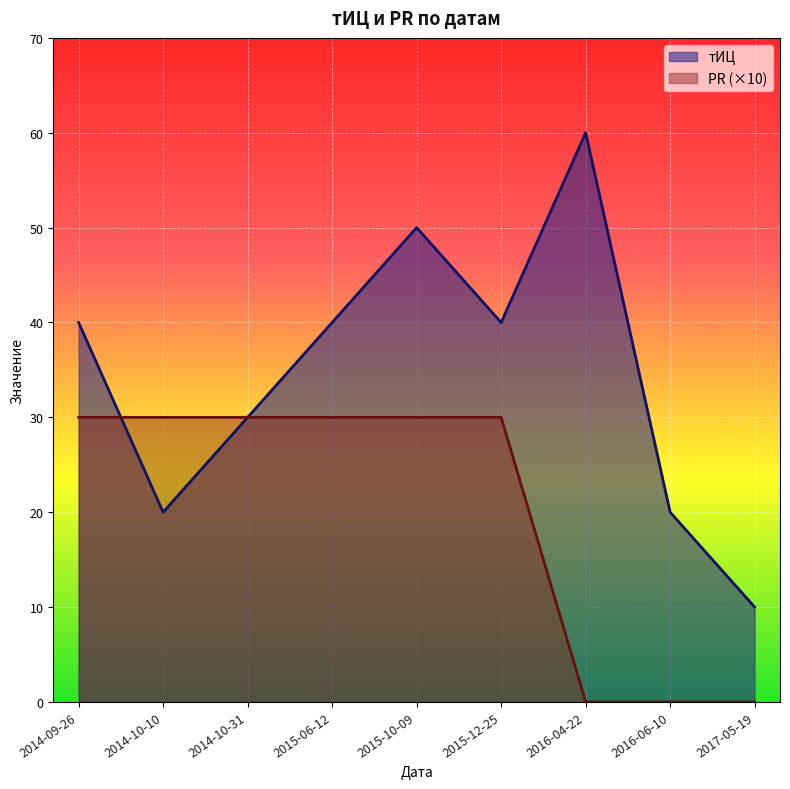

What is the highest value of the тИЦ series?

60